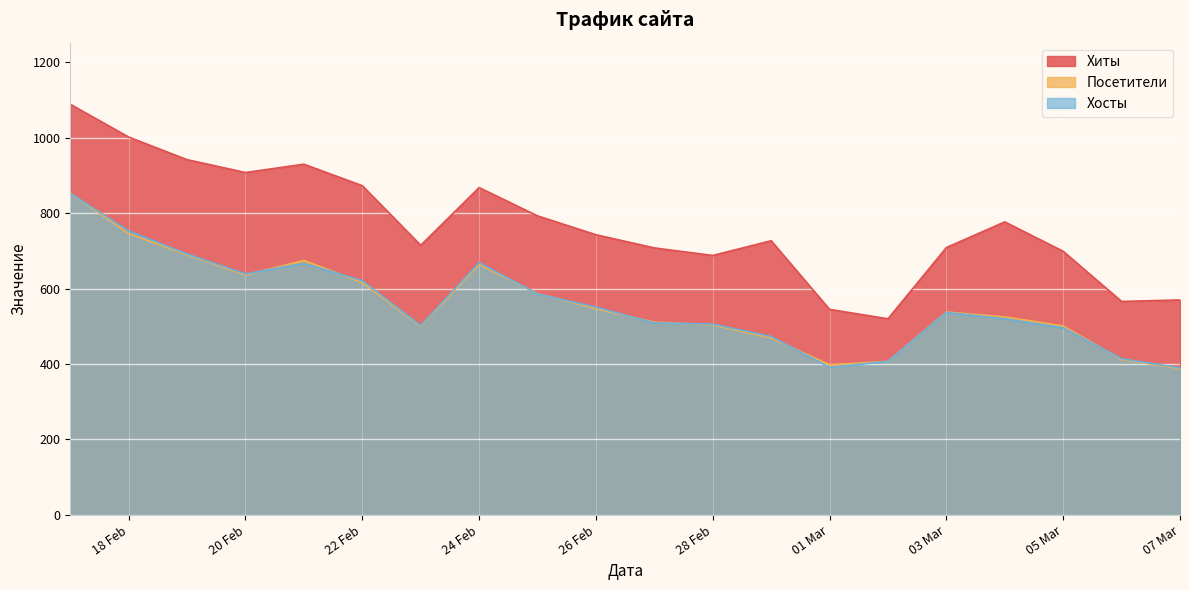

What is the label of the 9th point from the left?

2024-02-25